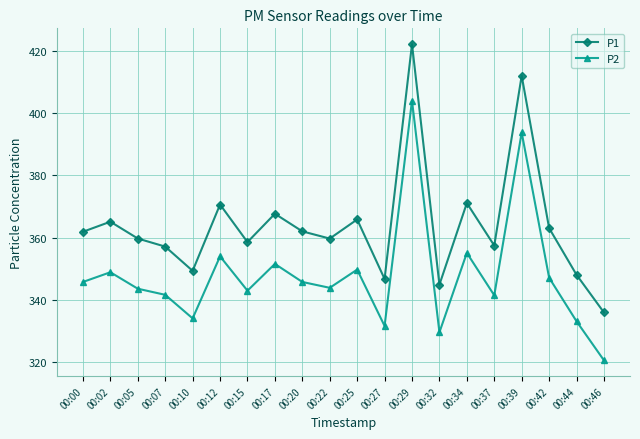

True or false: P1 and P2 cross at least once.

False